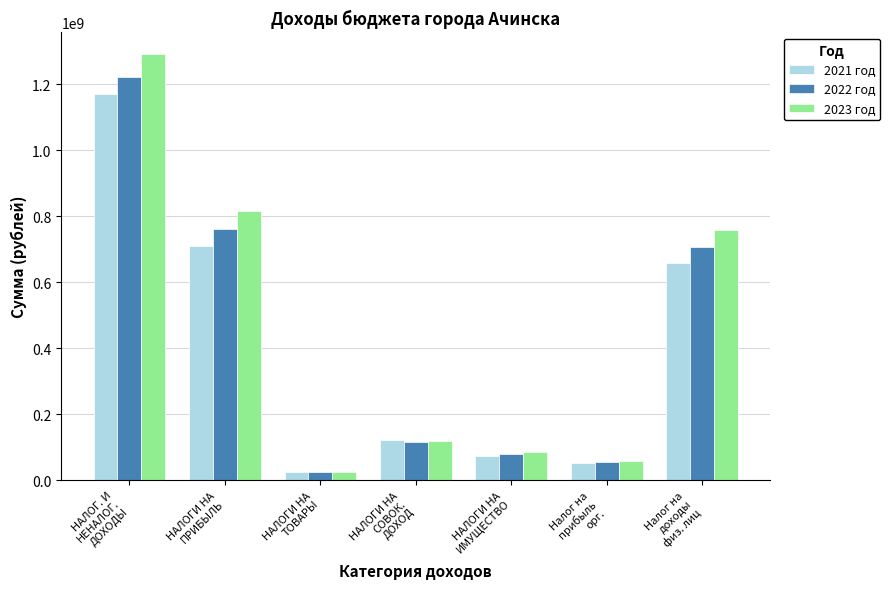

What is the label of the 4th bar from the left?

НАЛОГИ НА
СОВОК.
ДОХОД